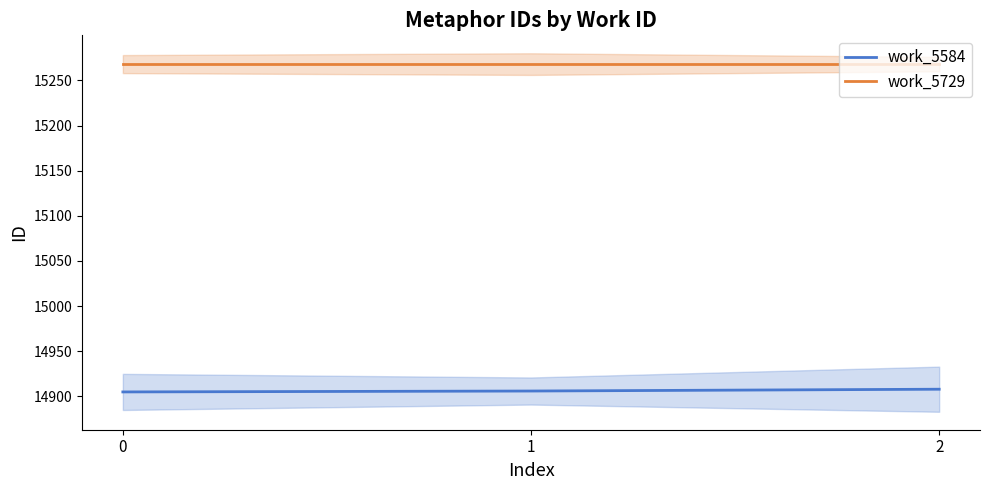

What is the highest value of the work_5584 series?

14908